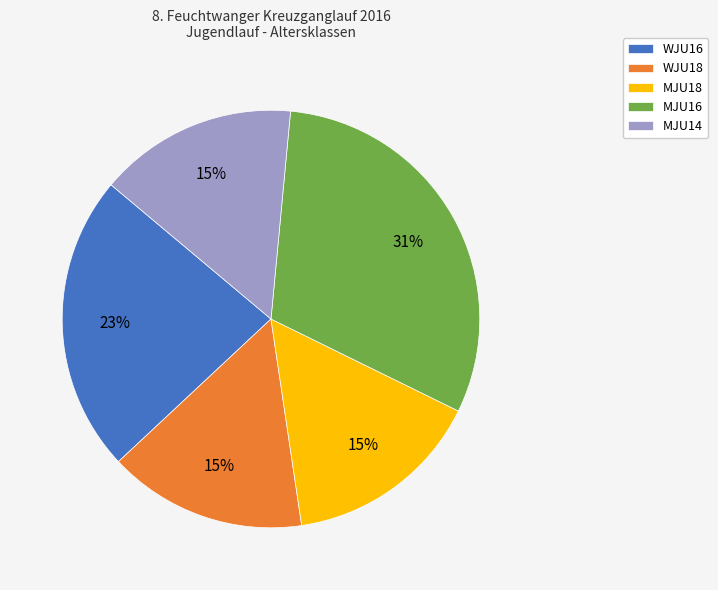

Does MJU18 represent more than half of the total?

No